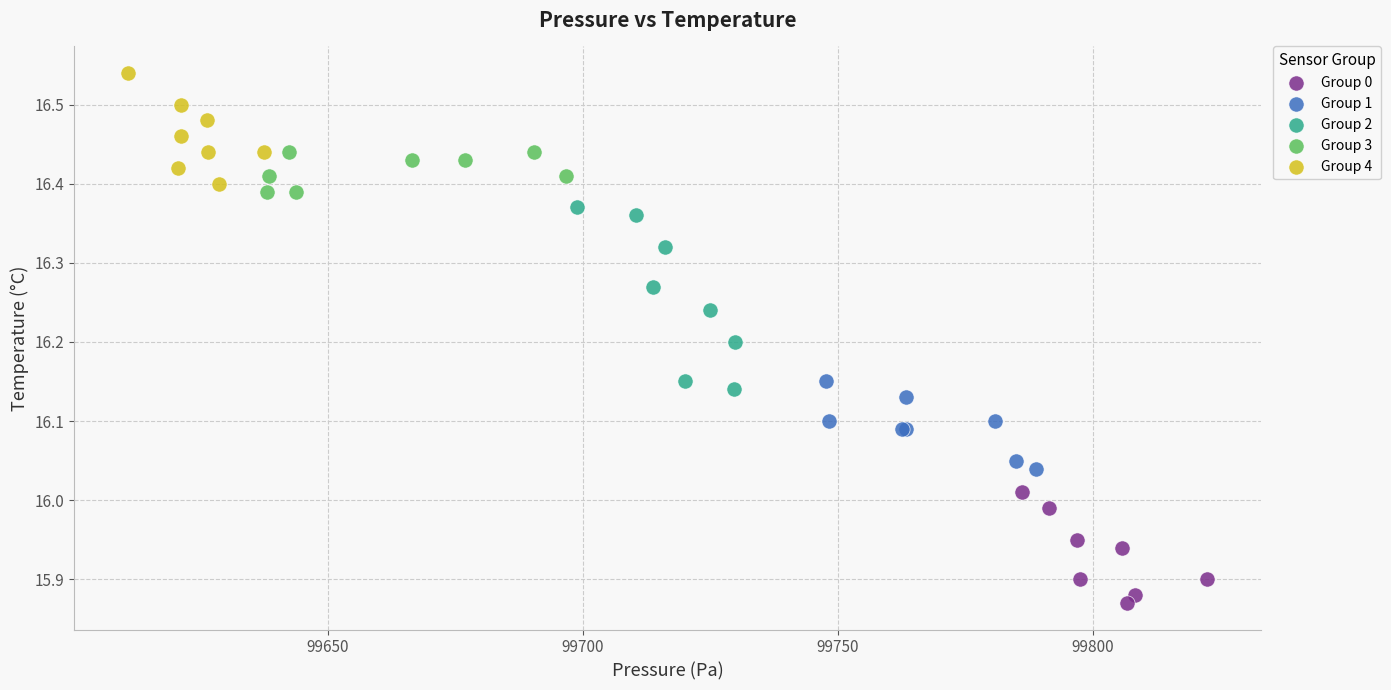

Which series has the widest spread of Y values?

Group 2